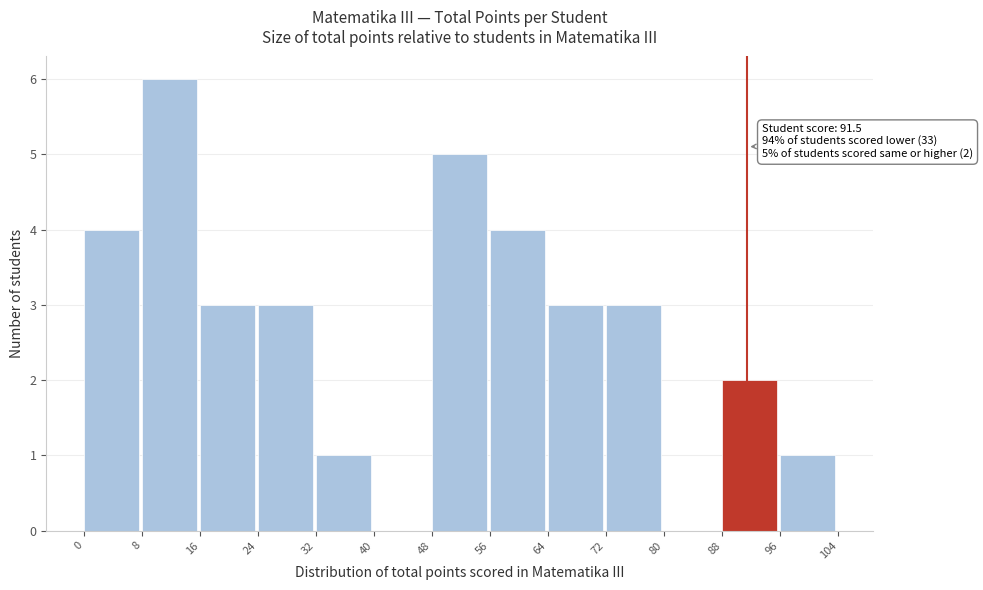

Over which range of the x-axis is the bar tallest?

8 to 16